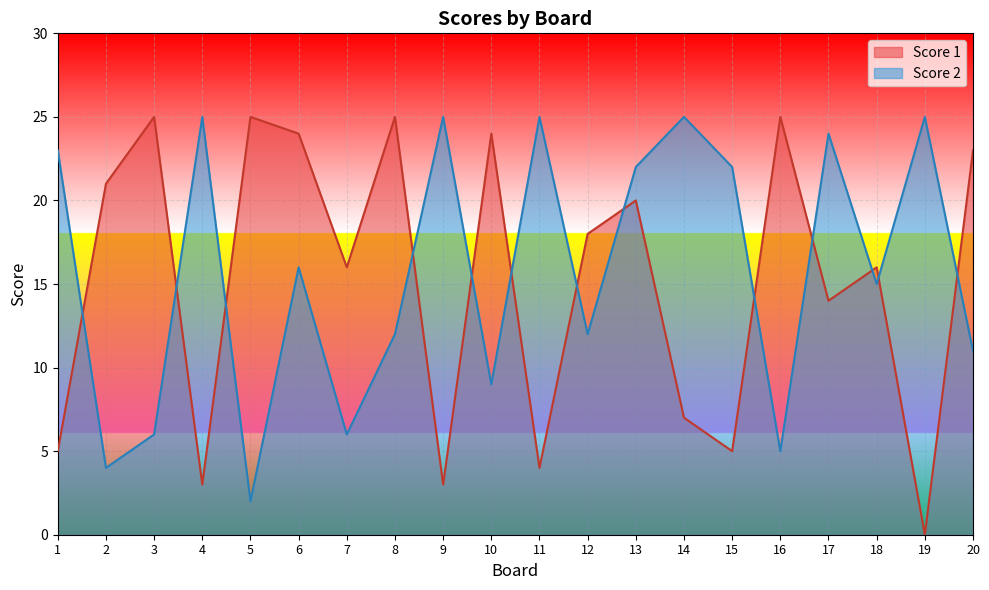

What is the value of the Score 2 point at the 19th from the left?

25